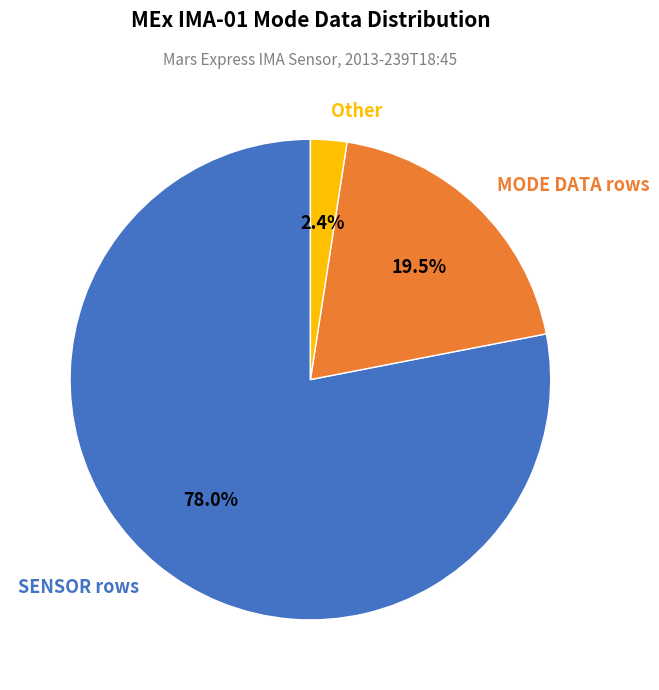

Count the number of slices in the pie.

3